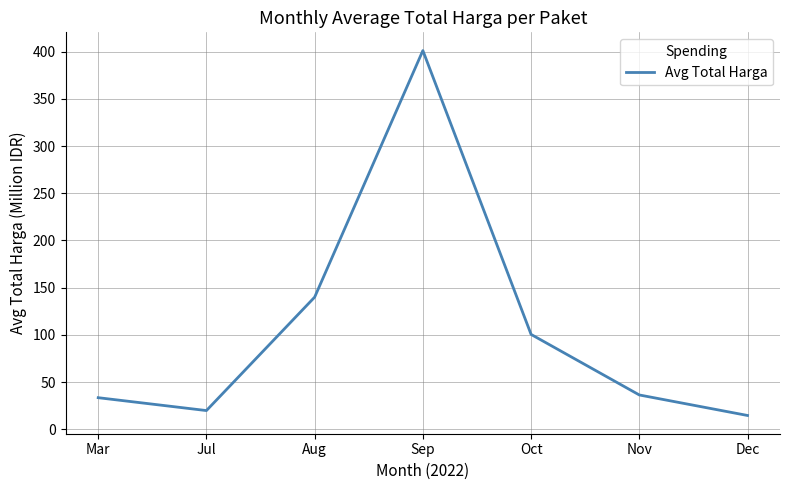

How many lines are shown in the chart?

1